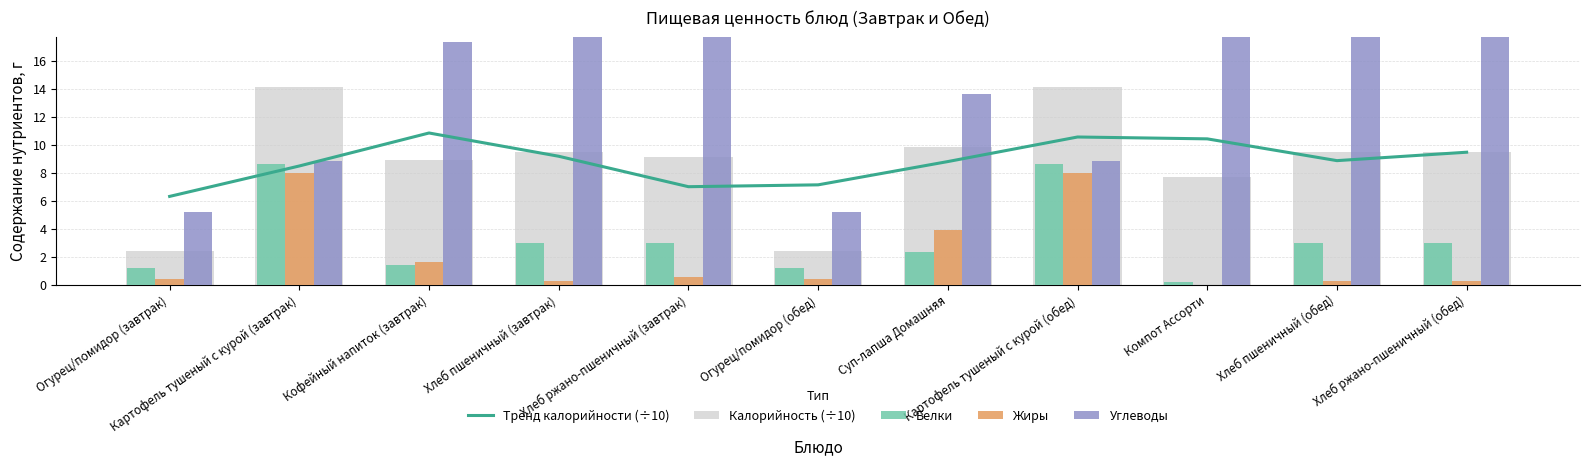

How many series are shown in this chart?

5